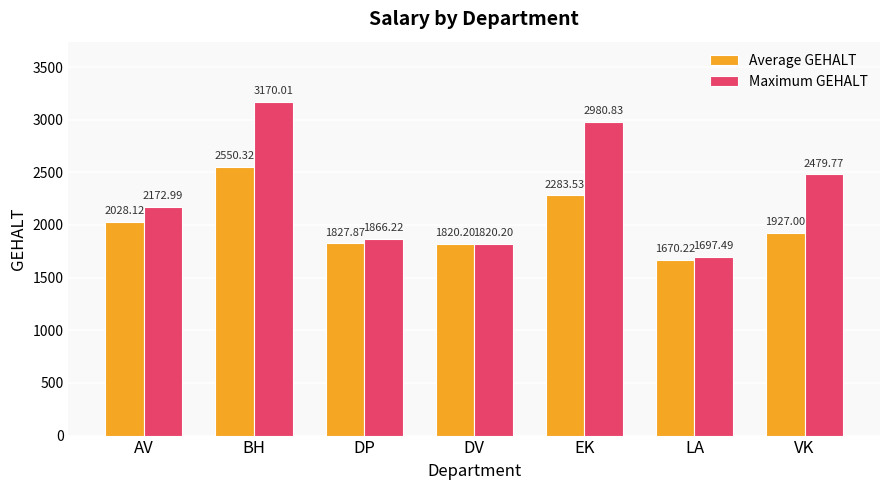

What is the greatest value displayed?

3170.0